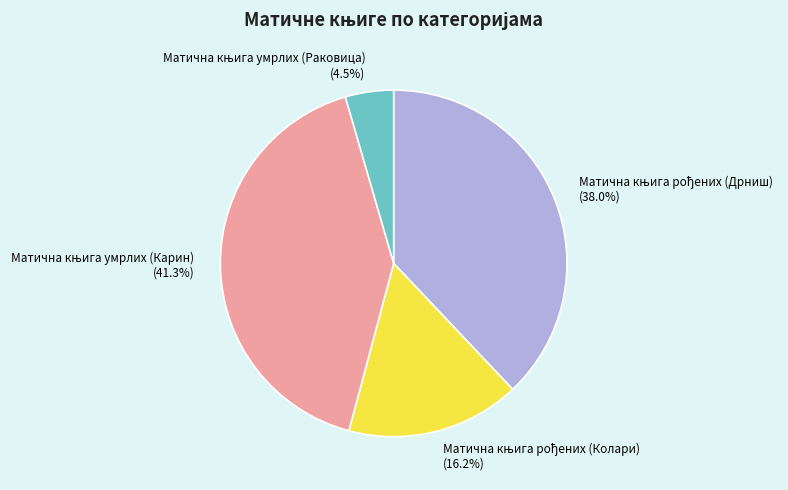

Does any single category account for the majority?

No